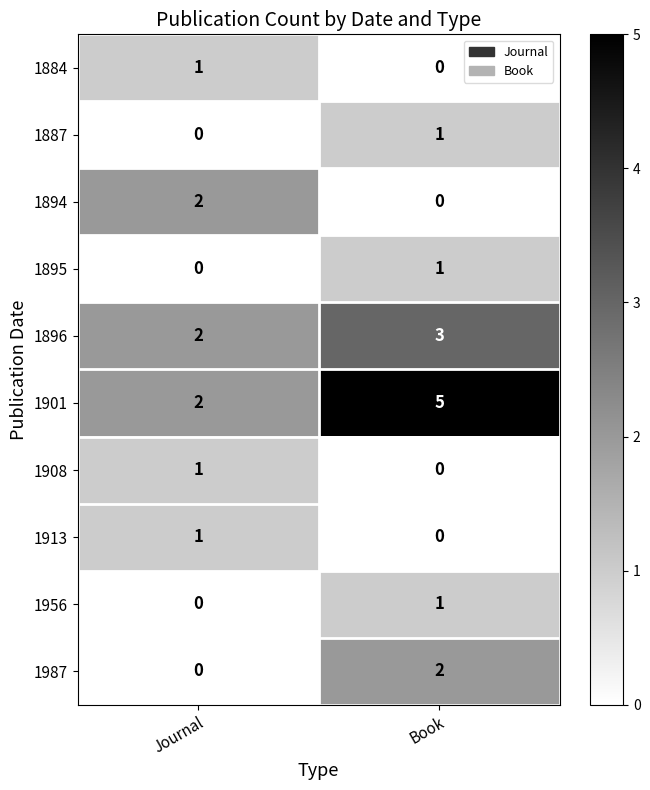

Count the number of categories in the chart.

2